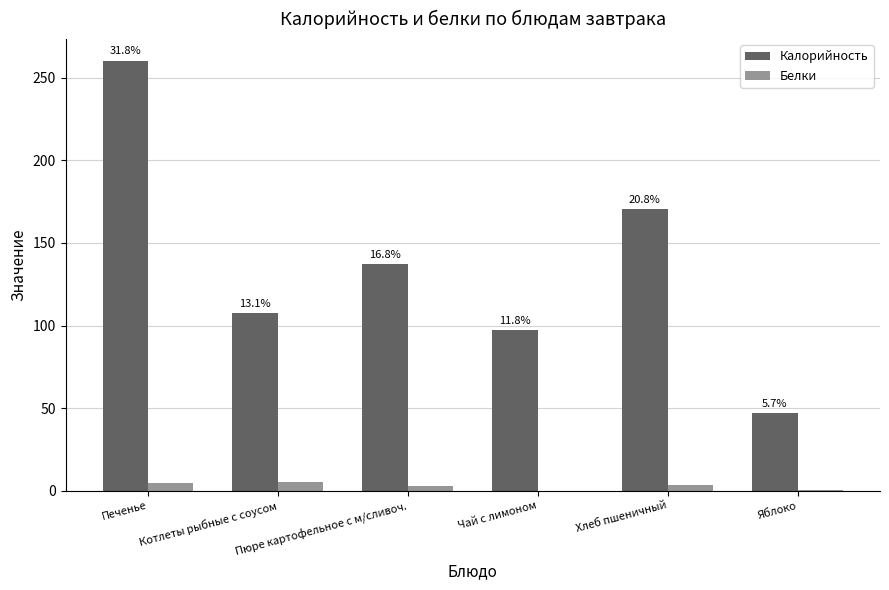

Rank the series at Печенье from highest to lowest value.

Калорийность, Белки